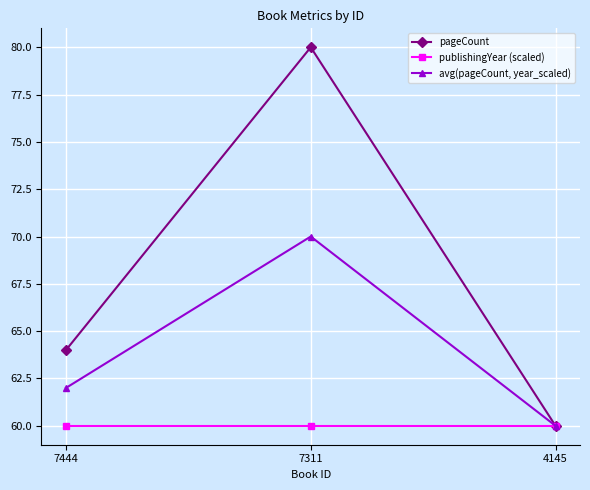

Rank the series by their average value, from highest to lowest.

pageCount, avg(pageCount, year_scaled), publishingYear (scaled)